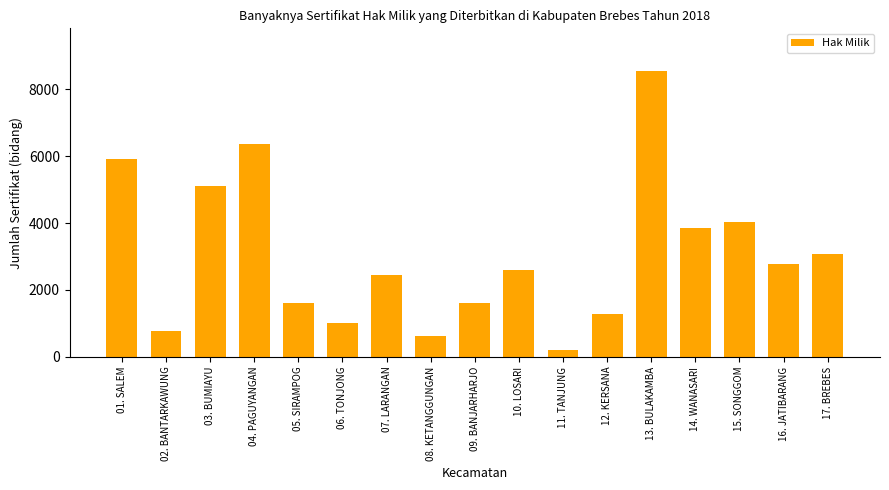

What is the average value?

3045